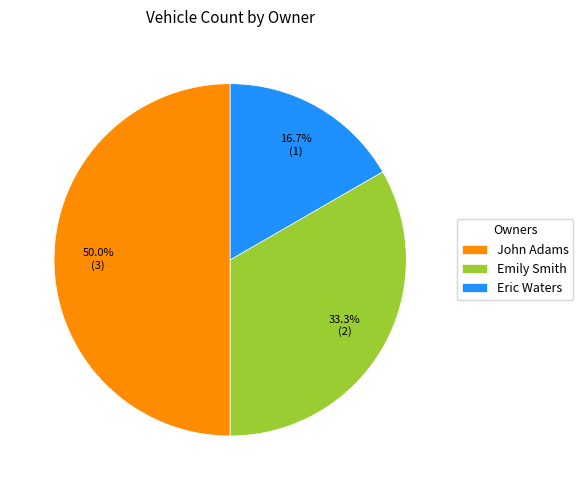

To the nearest percent, what portion does John Adams represent?

50%